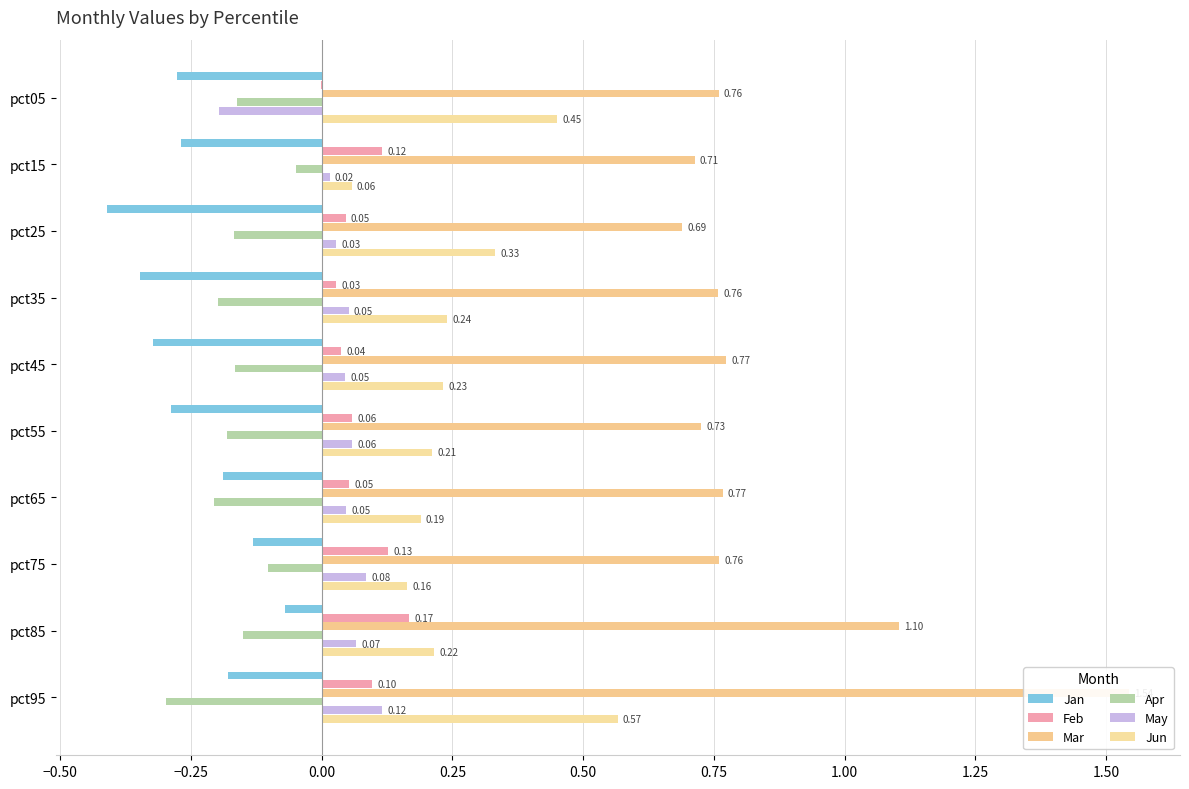

Does the chart contain stacked bars?

No